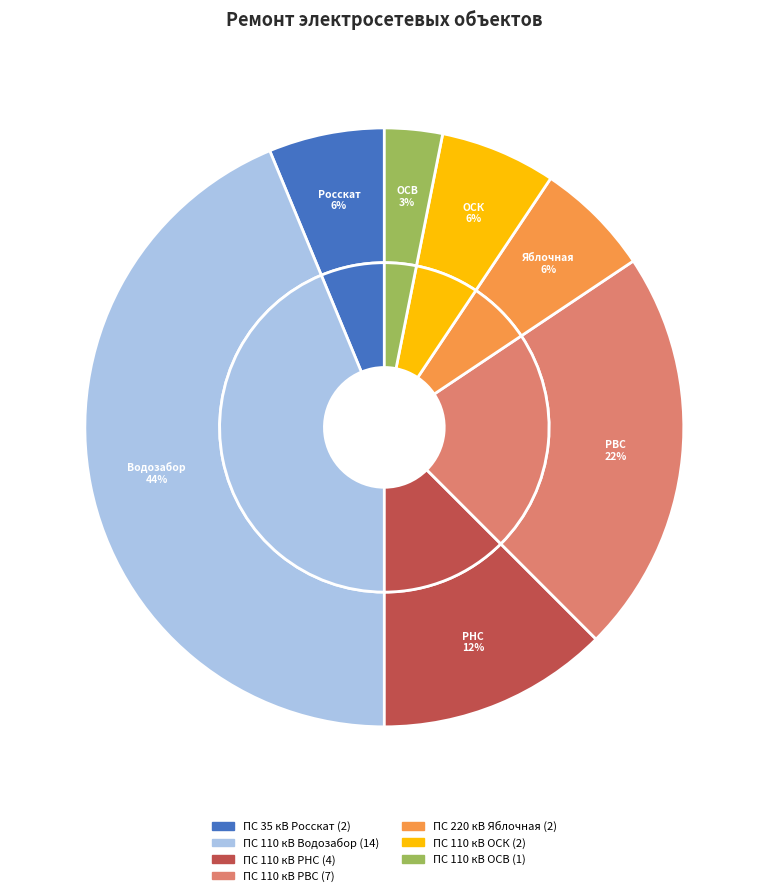

Approximately how many times larger is the value at ПС 110 кВ ОСК compared to ПС 110 кВ ОСВ?

2.0